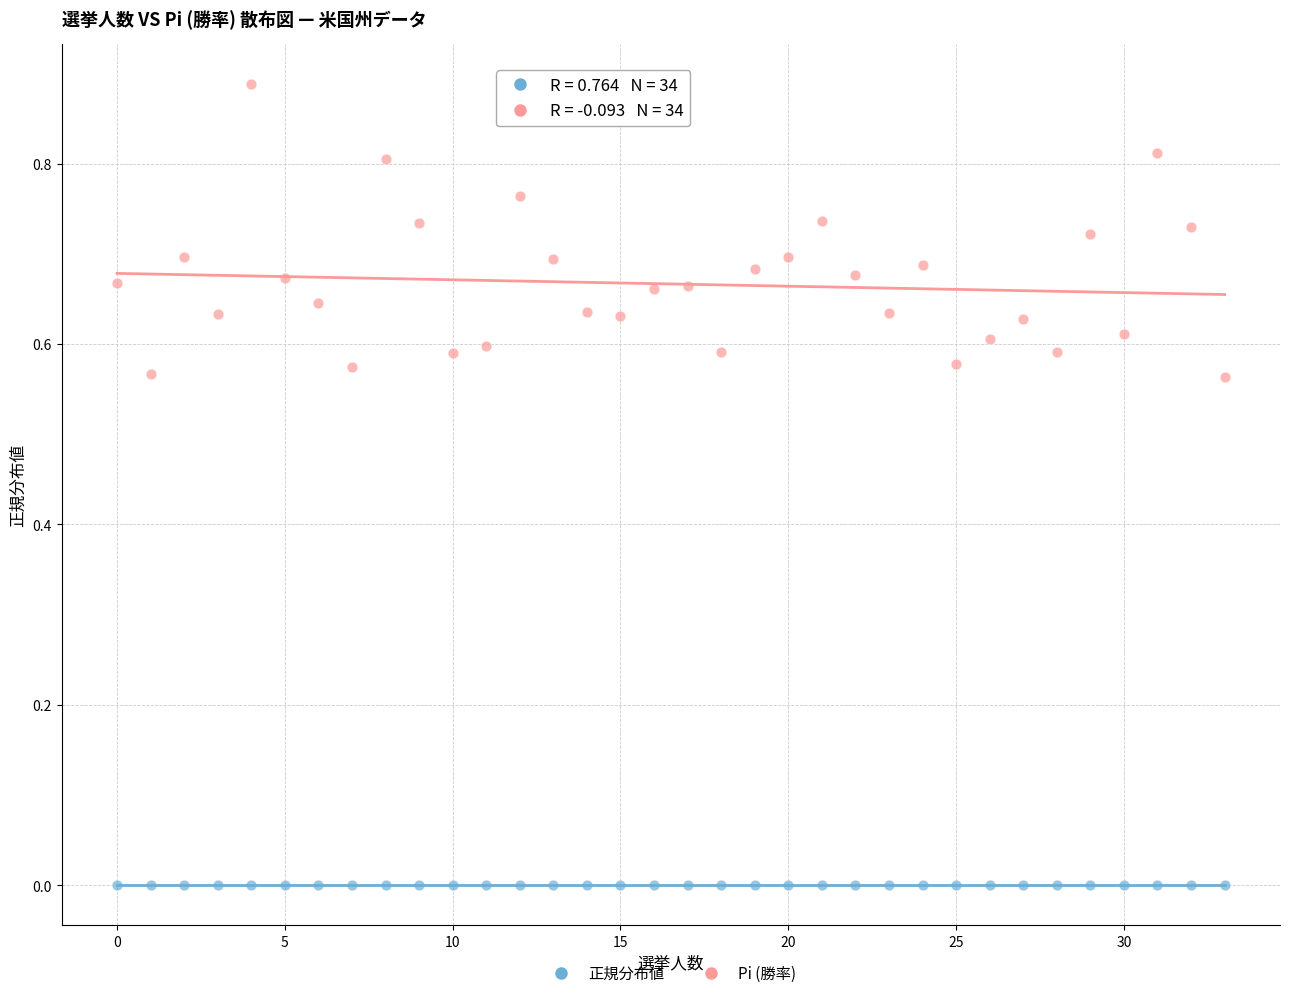

What are all the series names shown in the legend?

正規分布値, Pi (勝率)